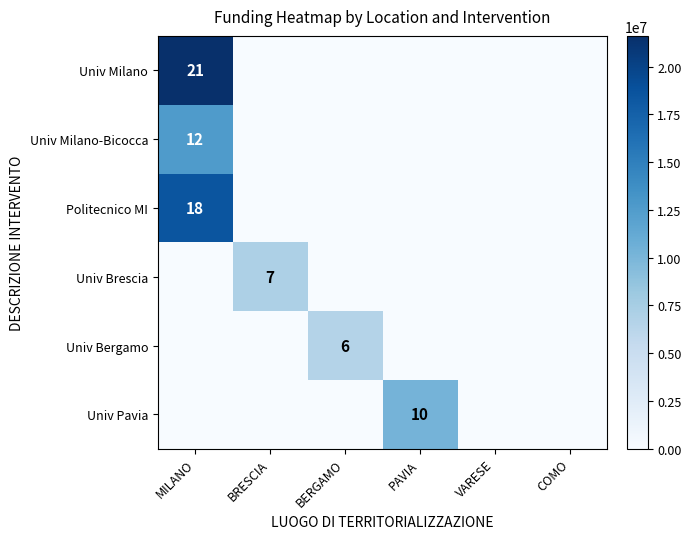

Is it true that Univ Pavia equals 10 at PAVIA?

True